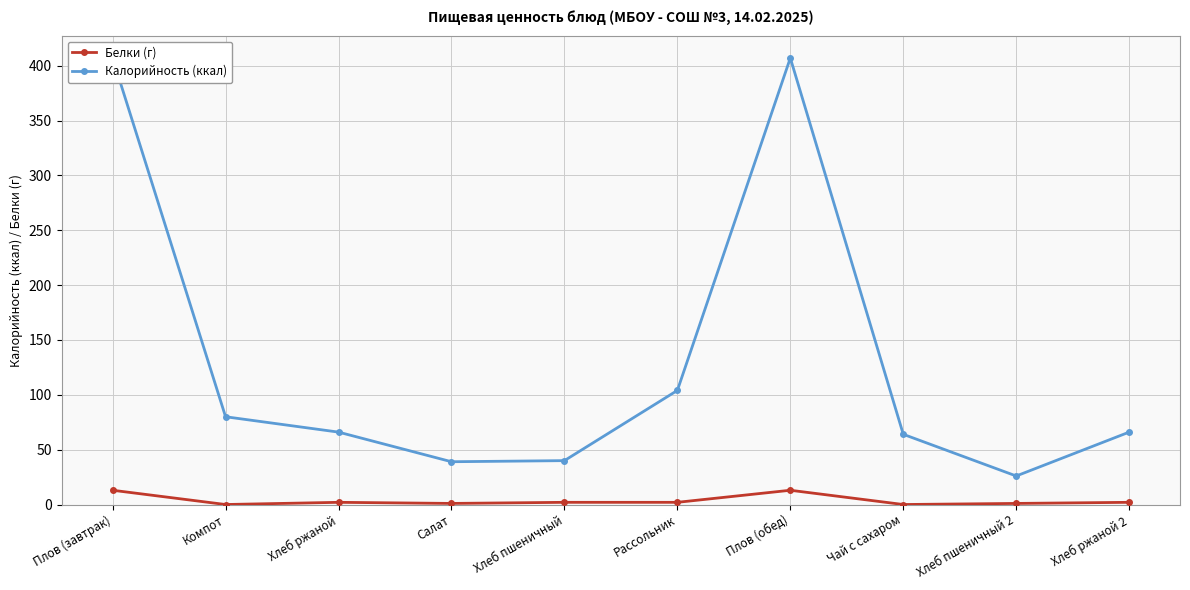

True or false: Калорийность (ккал) and Белки (г) cross at least once.

False